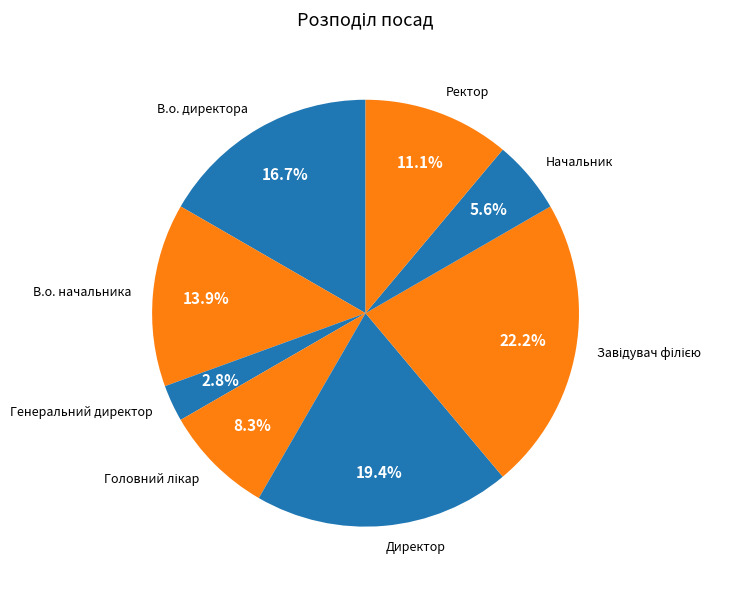

Which slice is the smallest?

Генеральний директор